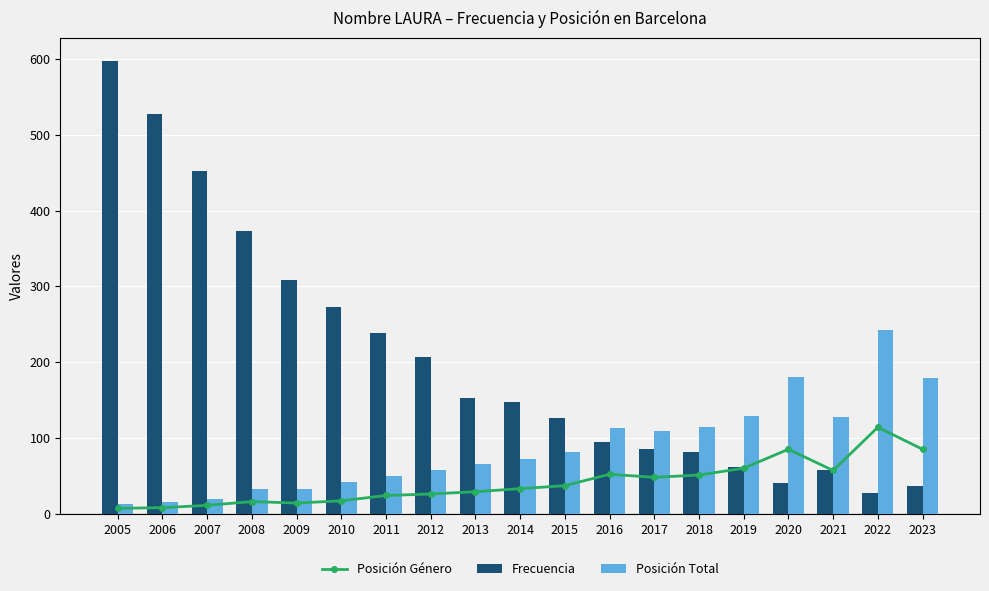

What is the smallest value displayed?

7